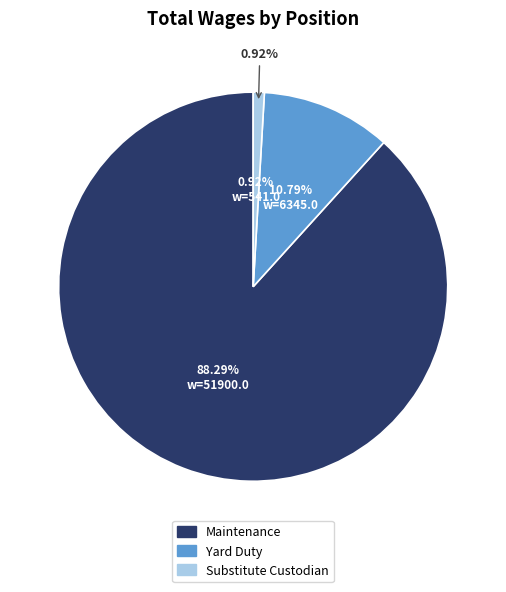

What portion of the pie excludes Maintenance?

11.7%